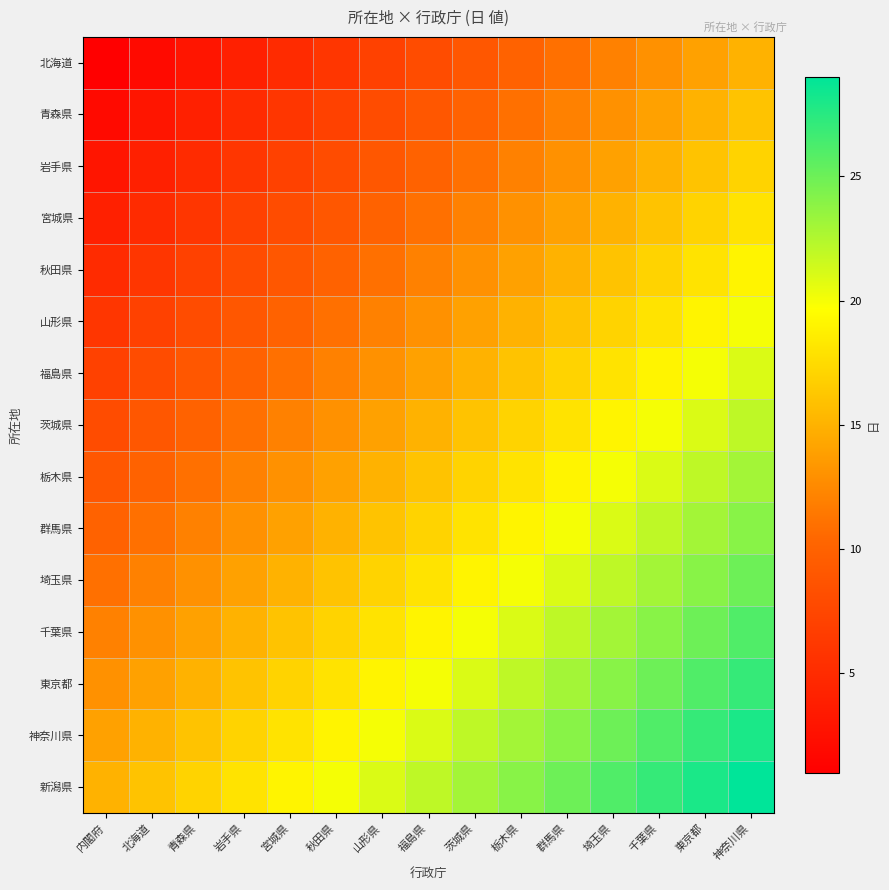

What is the smallest value displayed?

1